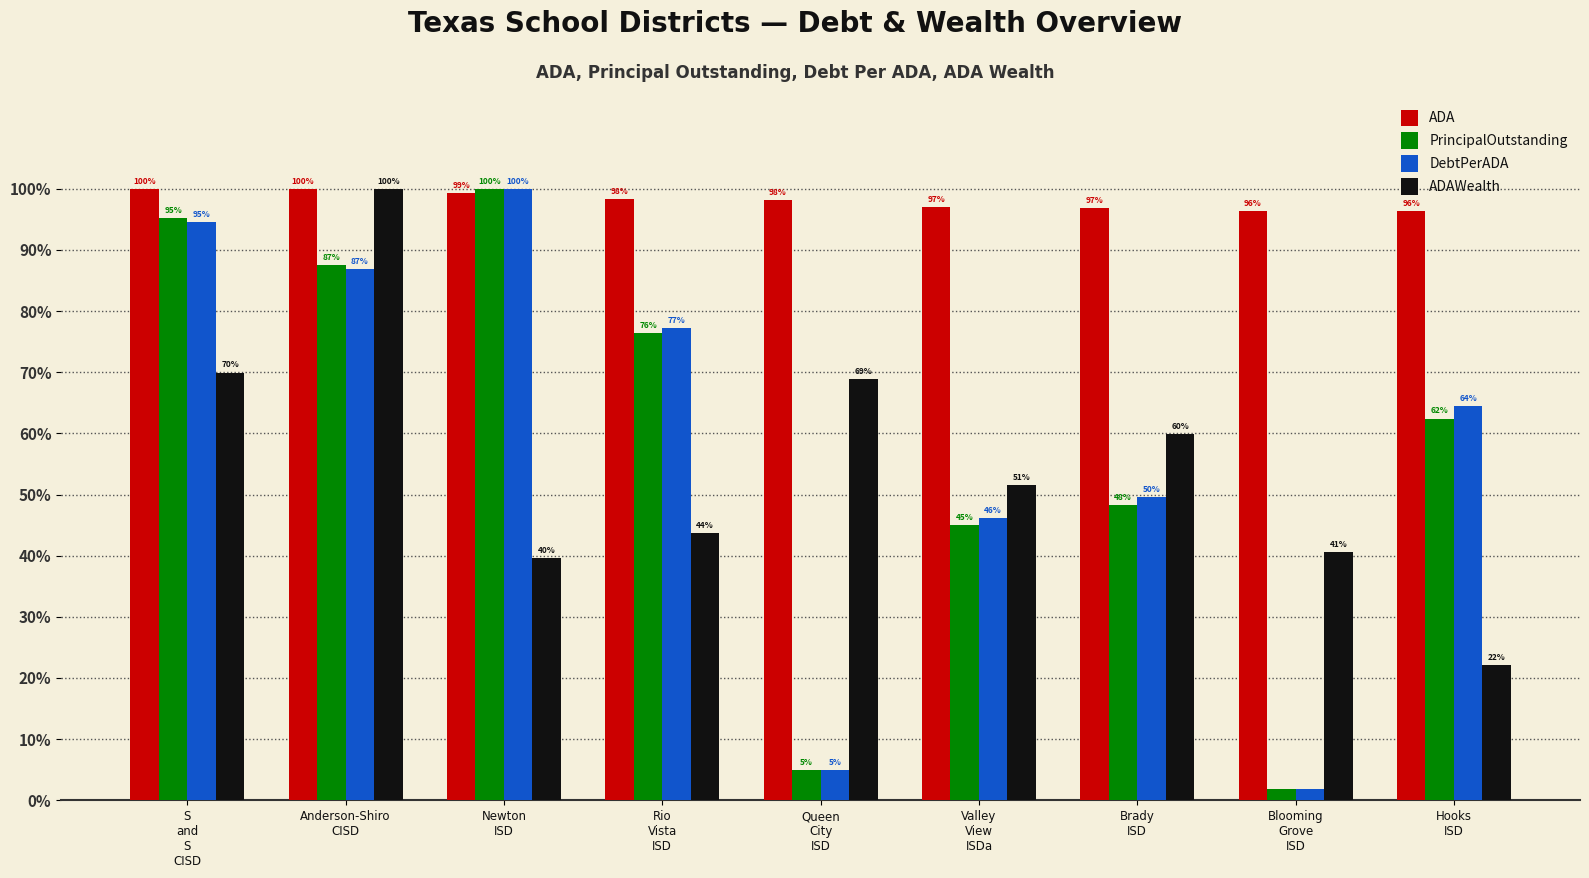

Does the chart contain stacked bars?

No